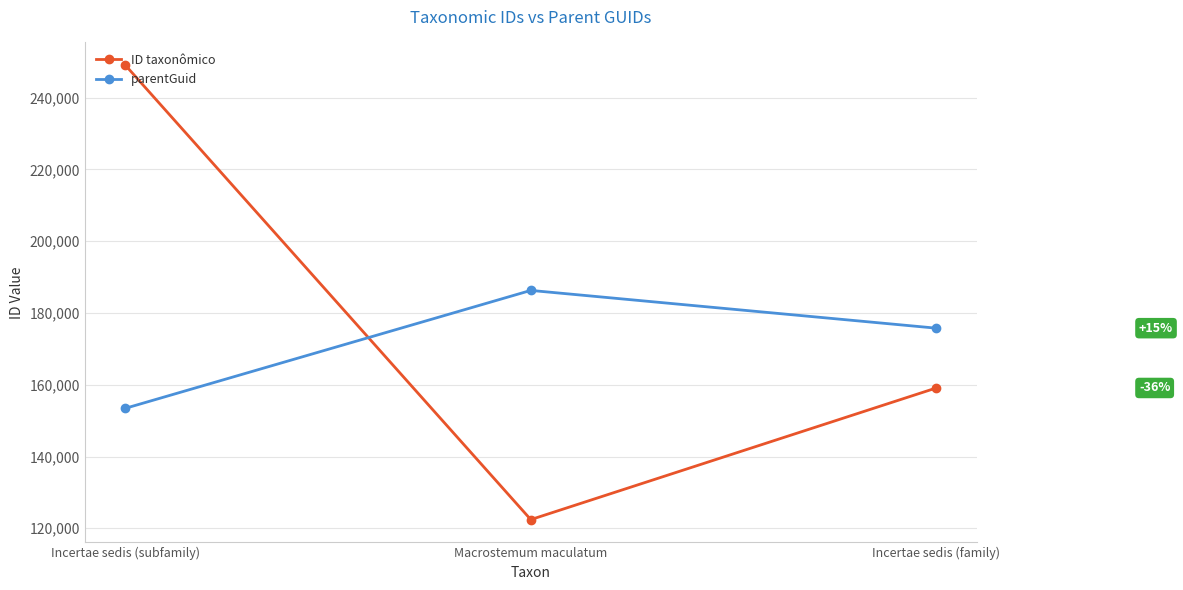

Reading left to right, what are all the values shown in this chart?

ID taxonômico: 249058	122418	159098
parentGuid: 153431	186287	175765